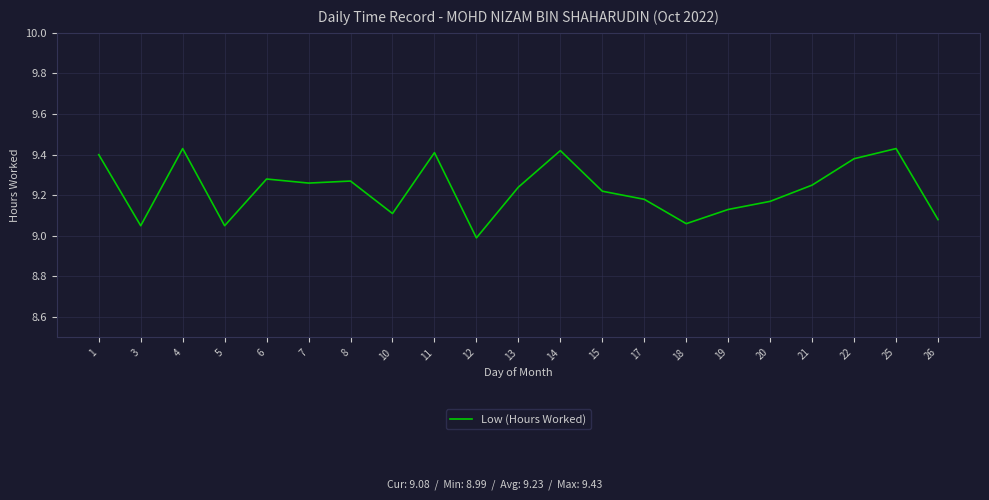

Approximately how many times larger is the value at 5 compared to 18?

1.0